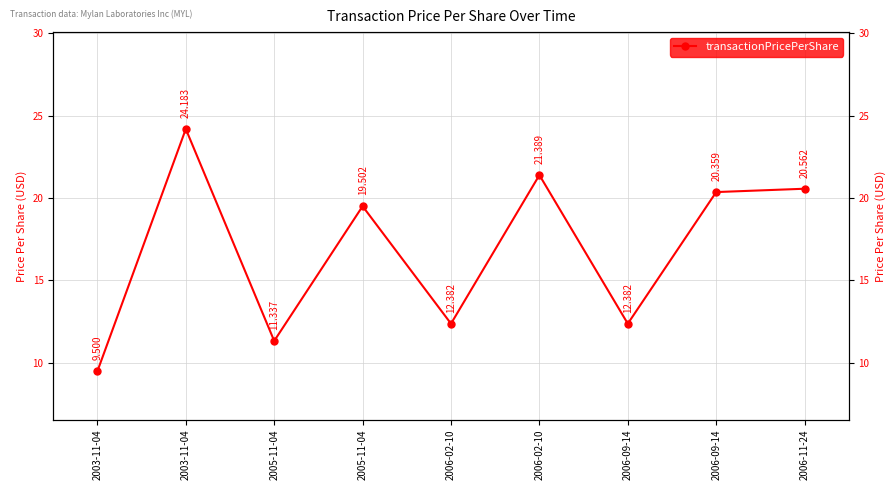

Which has a higher value, 2006-09-14 or 2006-02-10?

2006-09-14